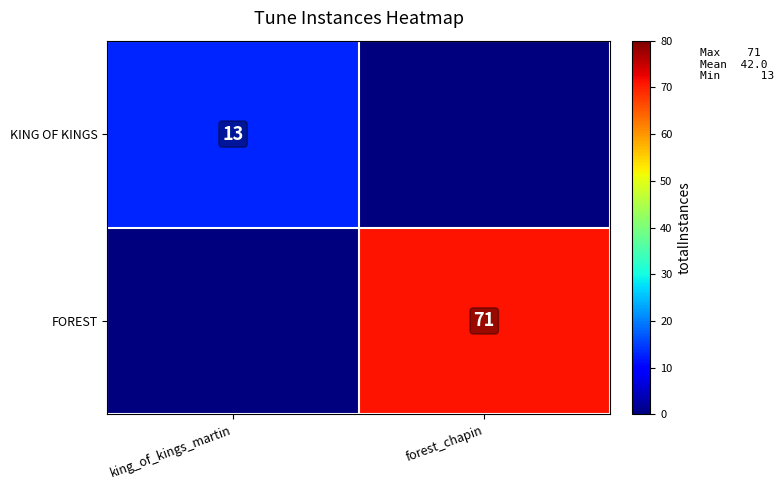

How many series are shown in this chart?

2